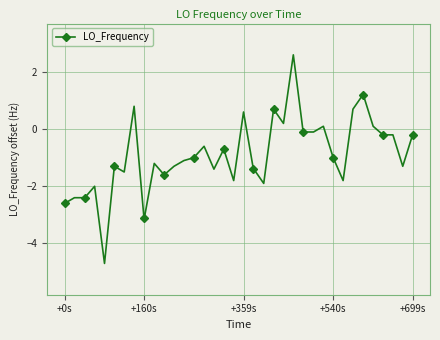

True or false: the data has more than 0 interior local peaks.

True